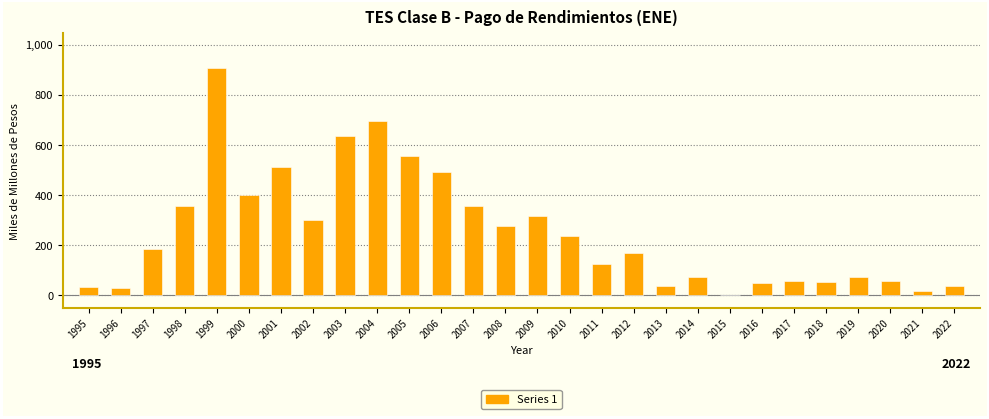

What is the change in value from 1997 to 2006?

+307.1